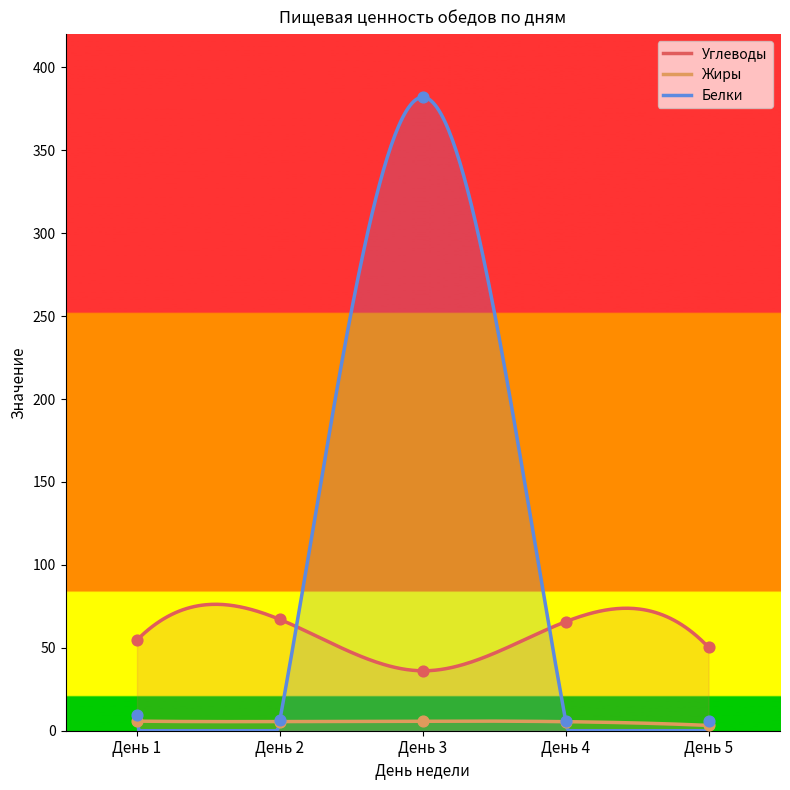

At which category is the sum across all series the highest?

День 3